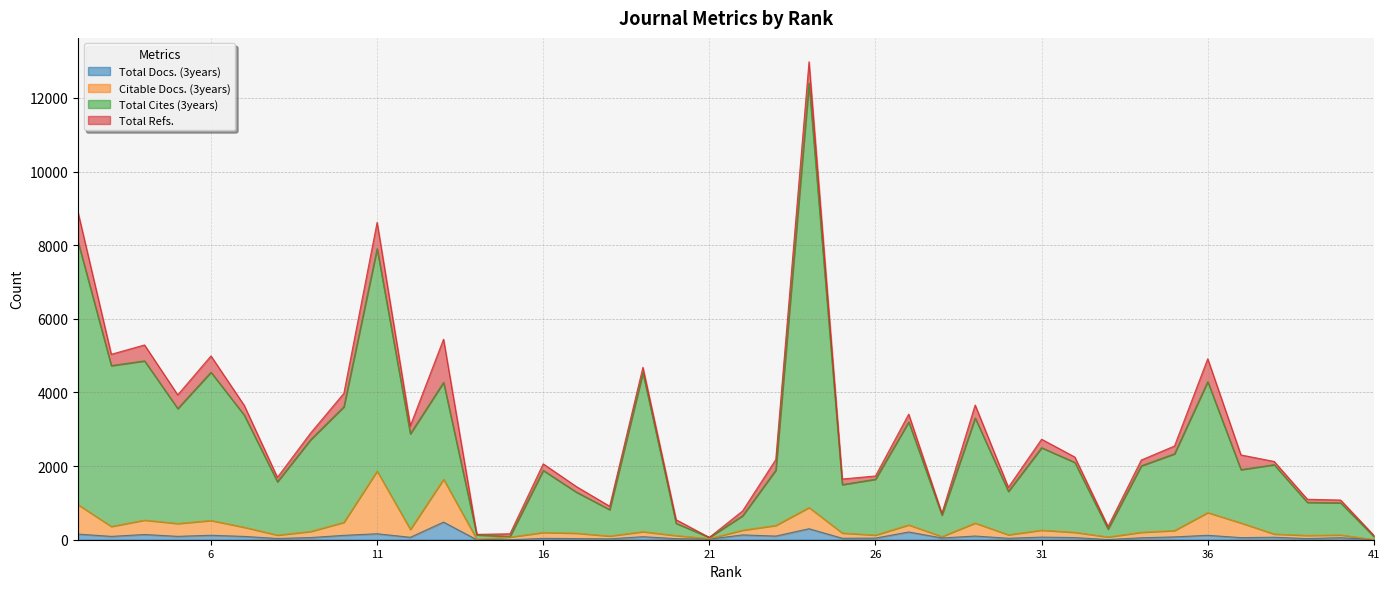

Which has a higher value, 30 or 21?

30